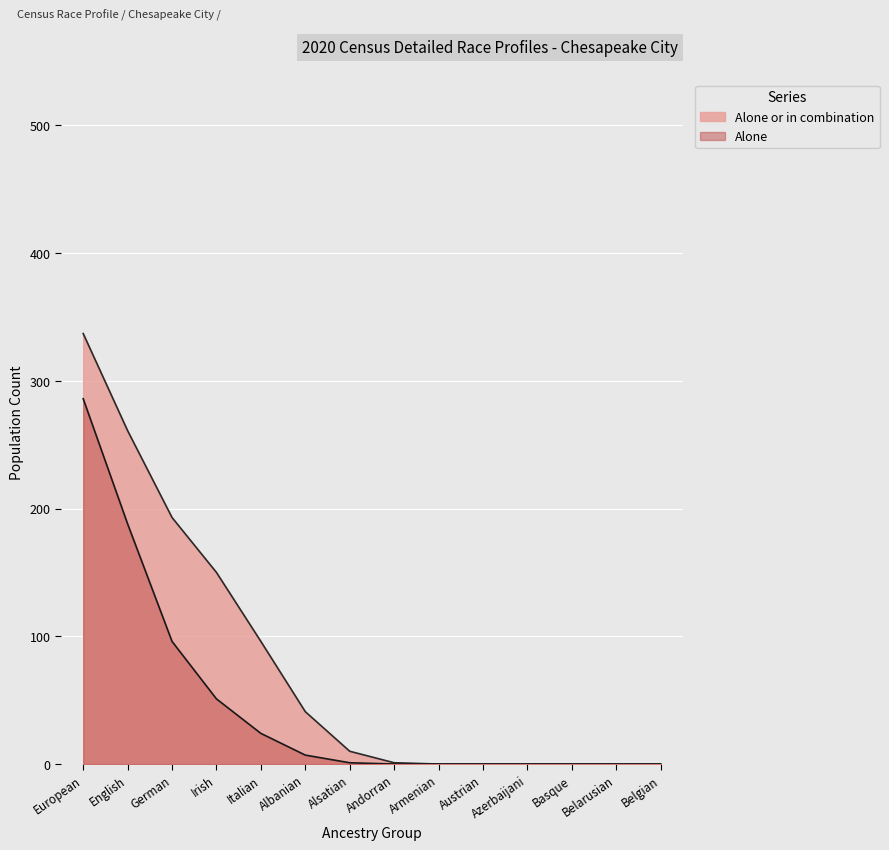

What is the average value of the Alone or in combination series?

78